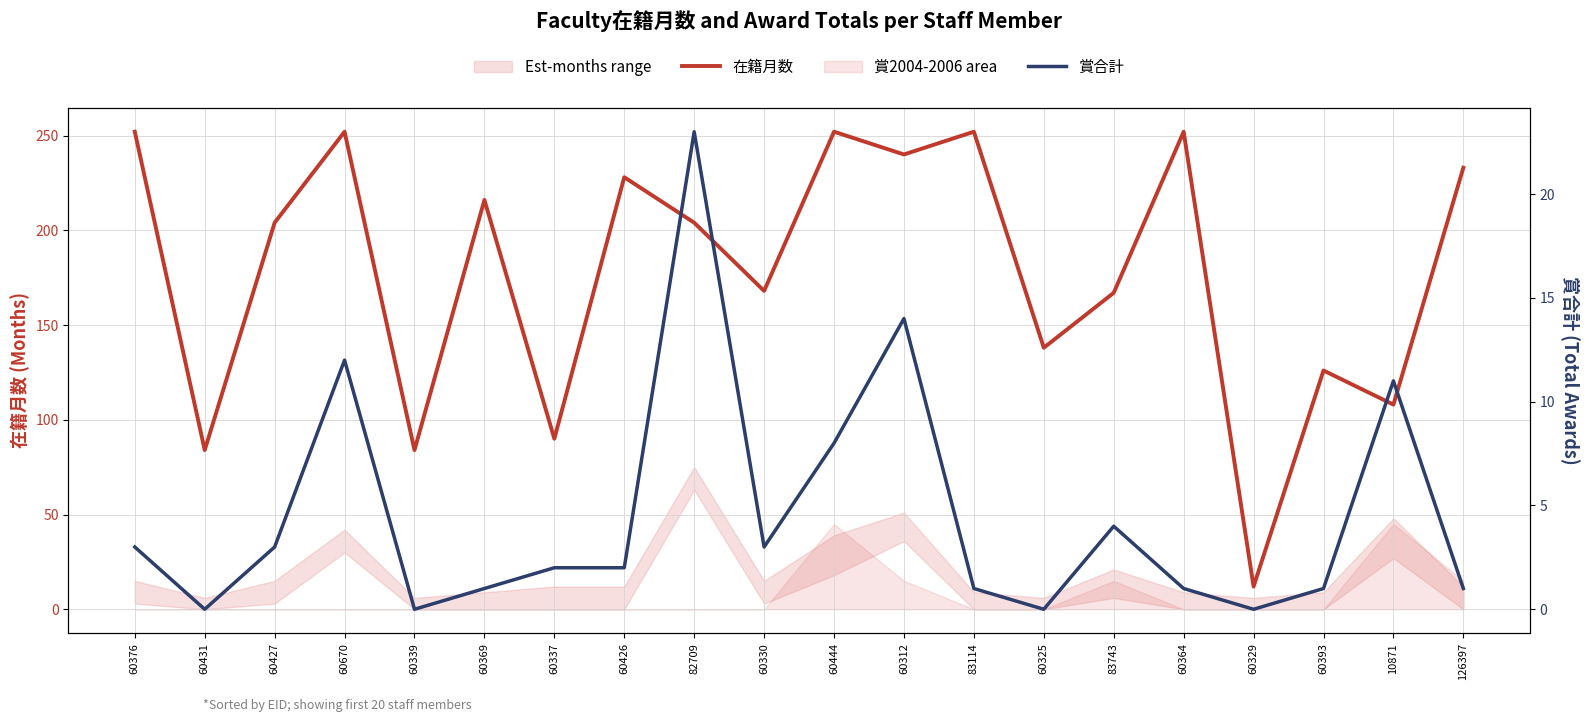

What is the label of the 9th point from the left?

82709